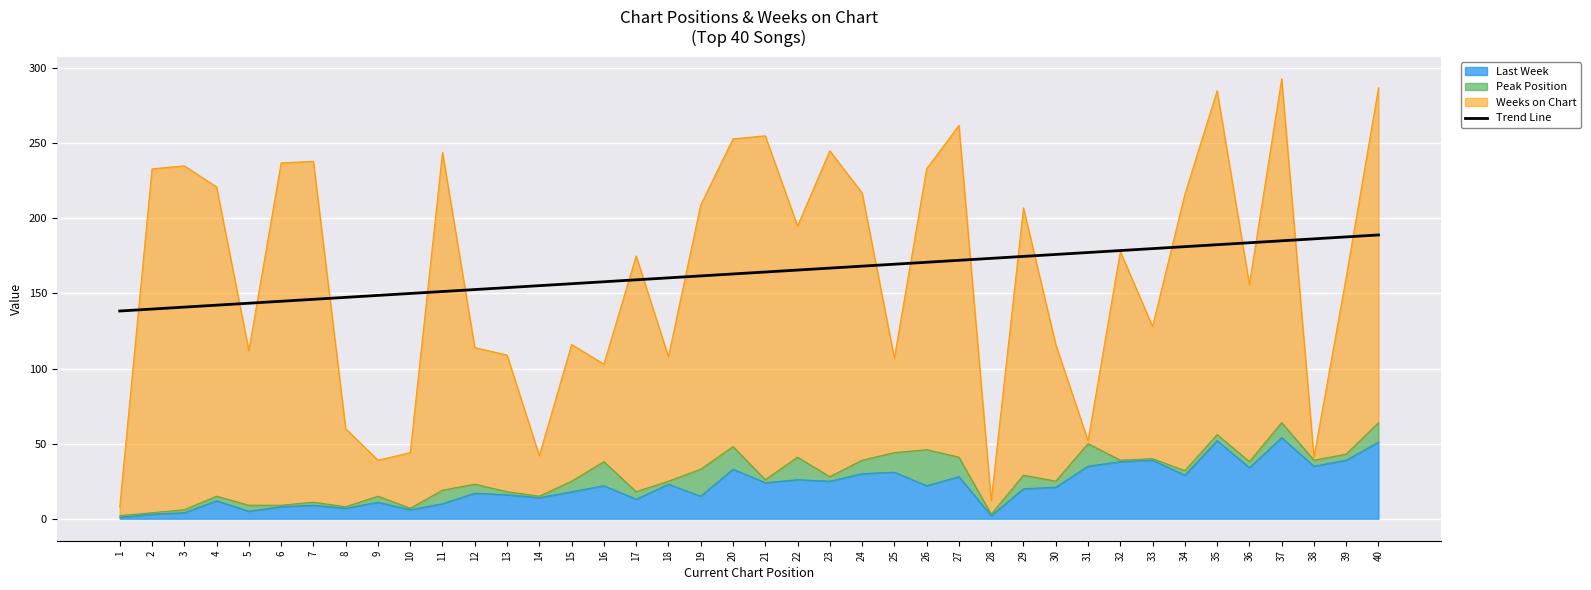

True or false: there are more than 2 points higher than both neighbors.

False